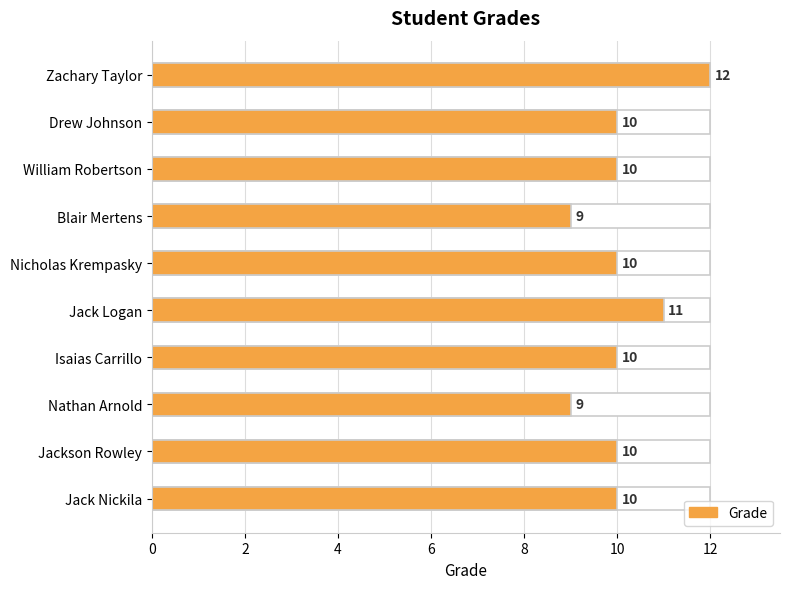

What is the difference between the second highest and minimum values?

2